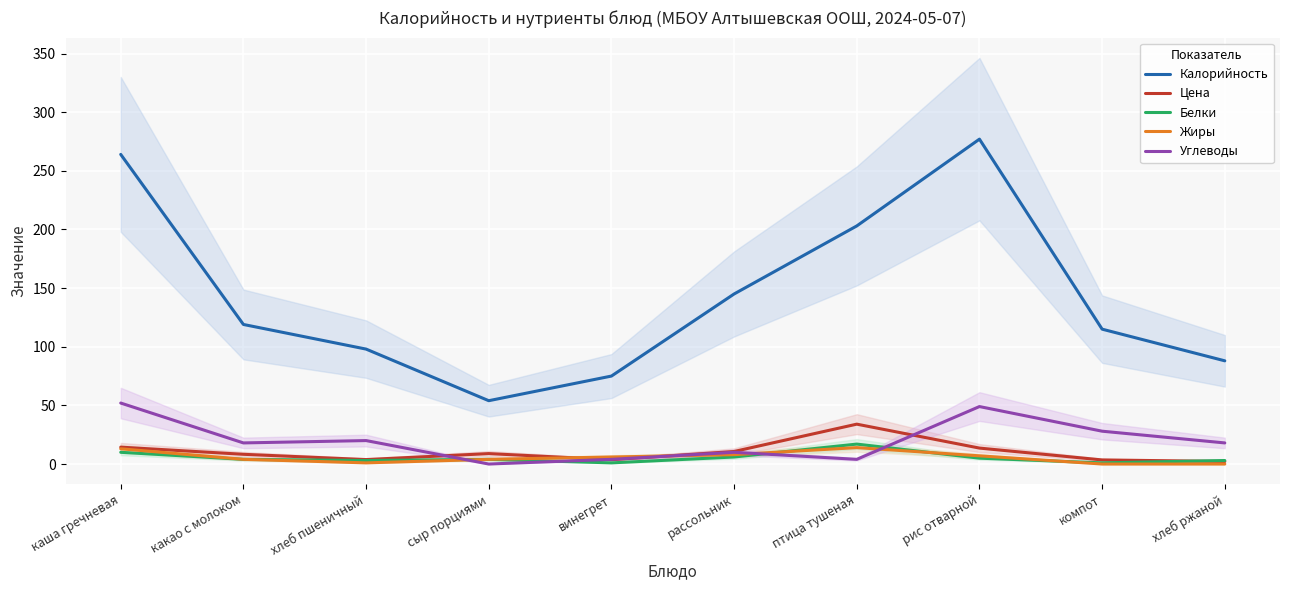

List the labels in order of Углеводы value, largest first.

каша гречневая, рис отварной, компот, хлеб пшеничный, какао с молоком, хлеб ржаной, рассольник, винегрет, птица тушеная, сыр порциями